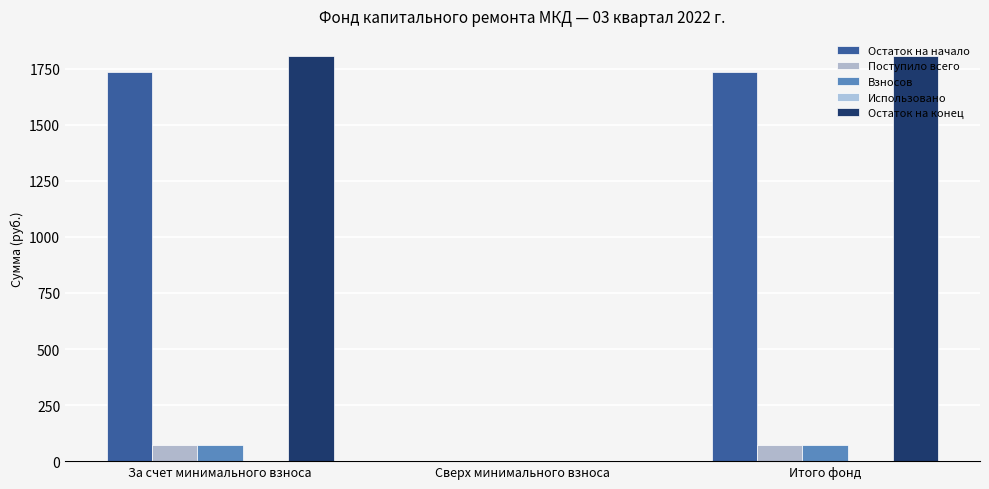

How many categories are shown in the chart?

3